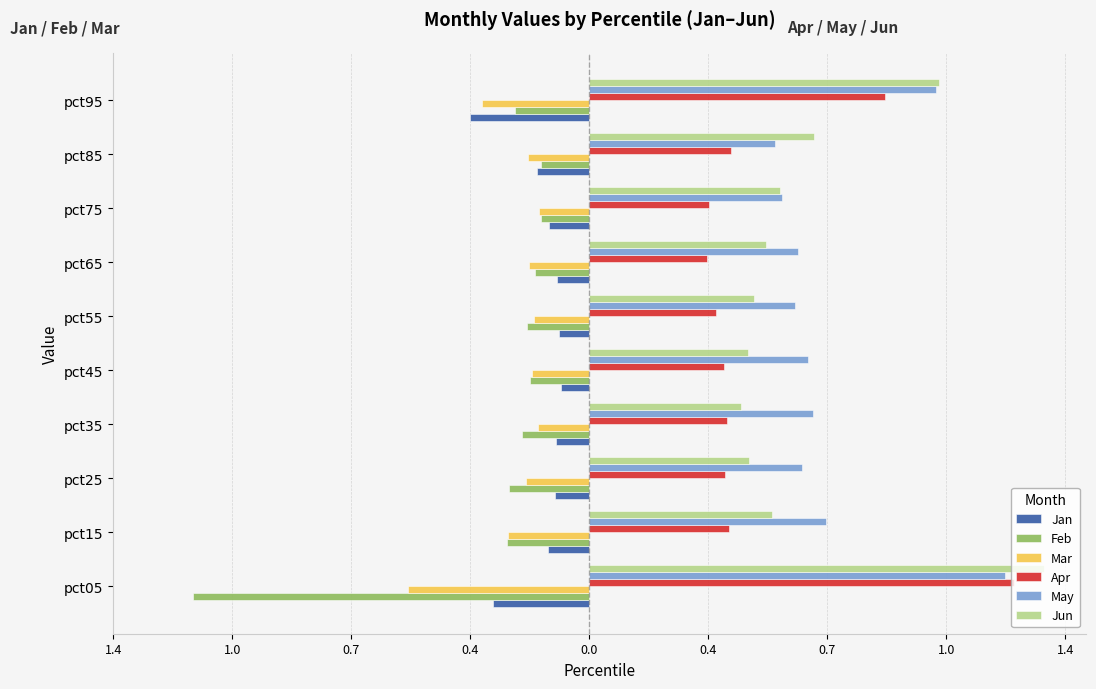

What are all the series names shown in the legend?

Jan, Feb, Mar, Apr, May, Jun